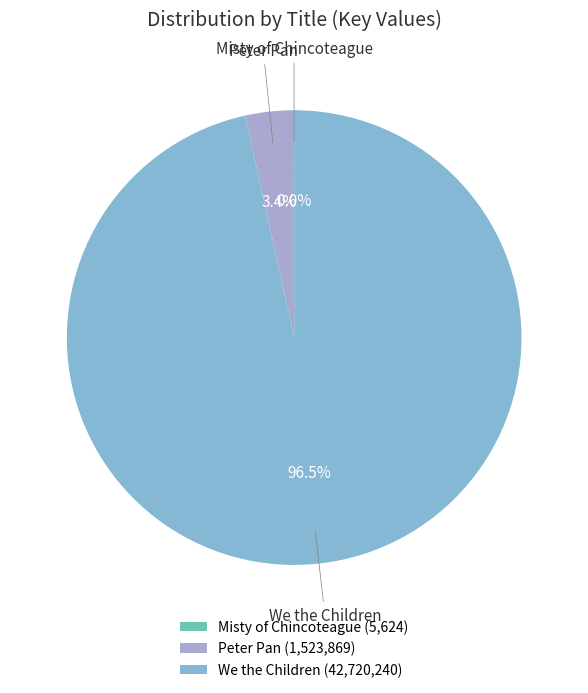

To the nearest percent, what portion does We the Children represent?

97%